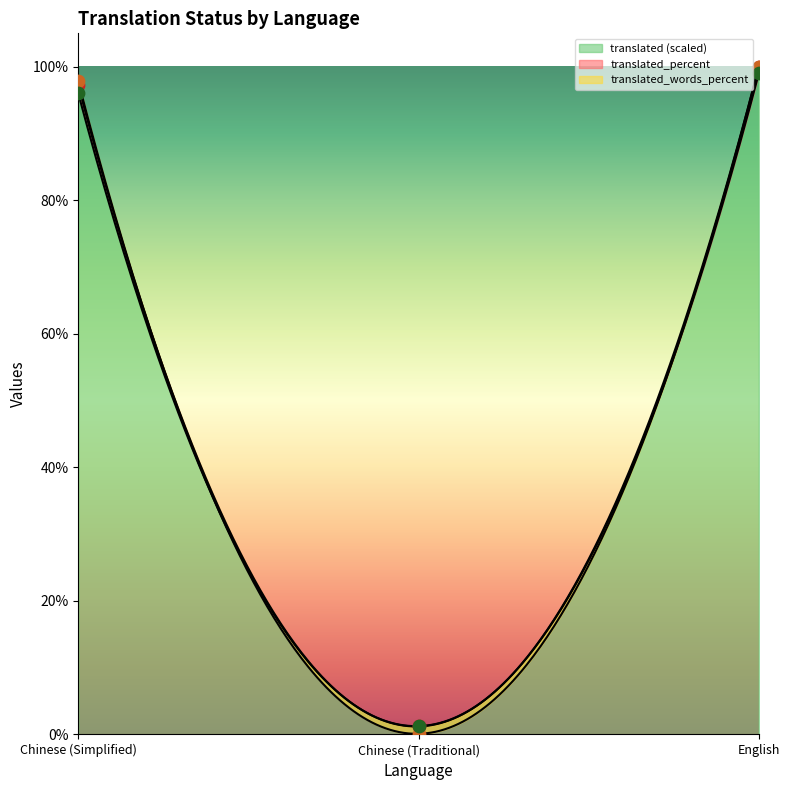

At how many categories does at least one series exceed 47?

2